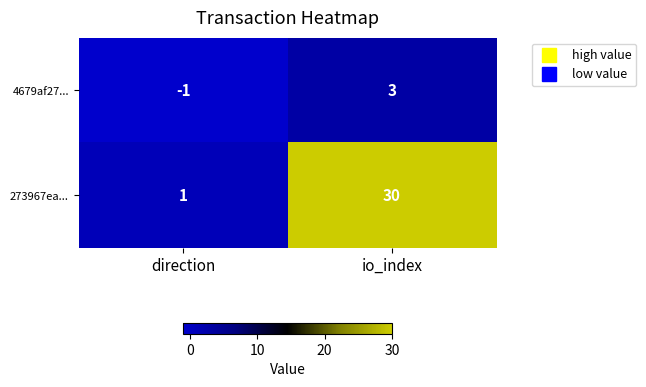

What is the average value of the 273967ea... series?

16